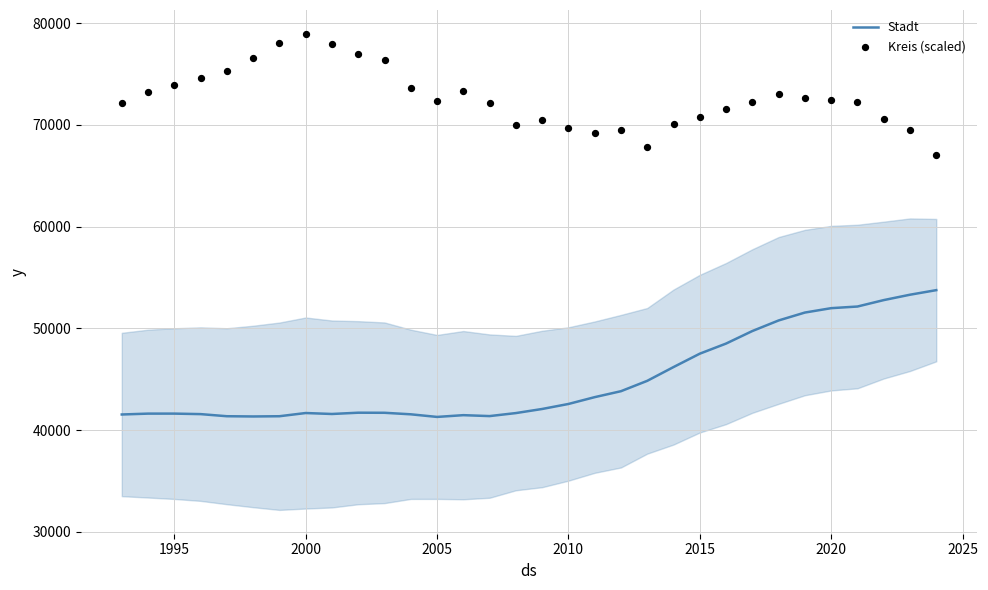

What is the highest value of the Stadt series?

53750